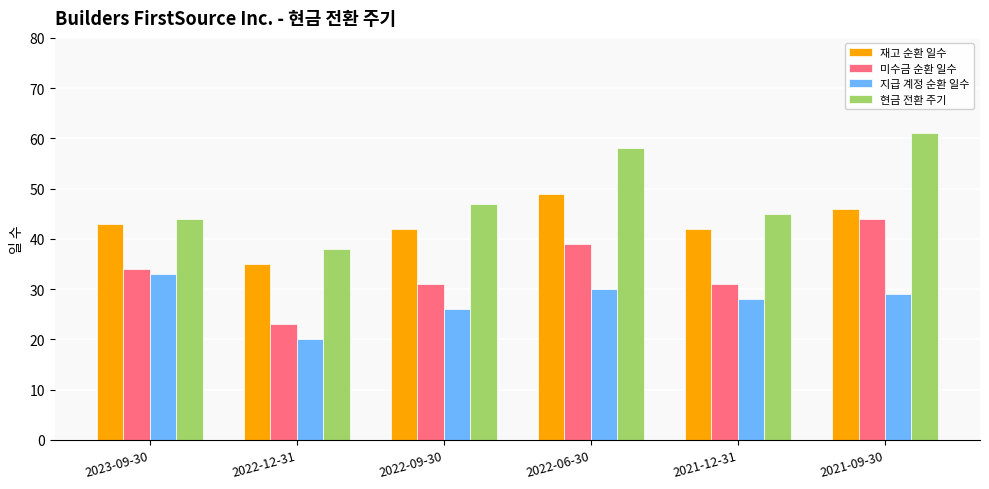

Which series has the largest total across all categories?

현금 전환 주기